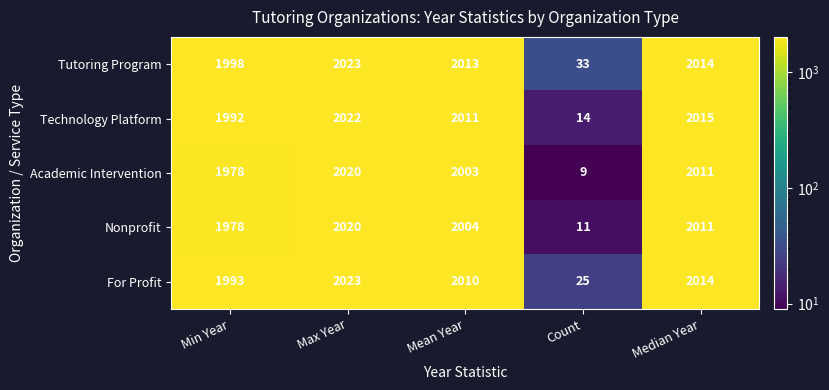

What is the spread (max minus min) of values at Median Year?

4